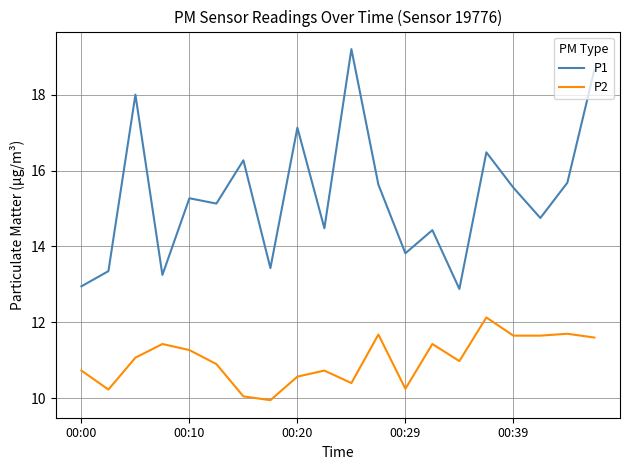

True or false: P2 and P1 cross at least once.

False